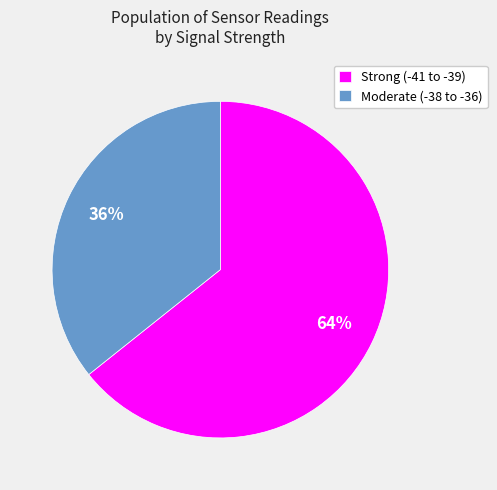

To the nearest percent, what portion does Moderate (-38 to -36) represent?

36%